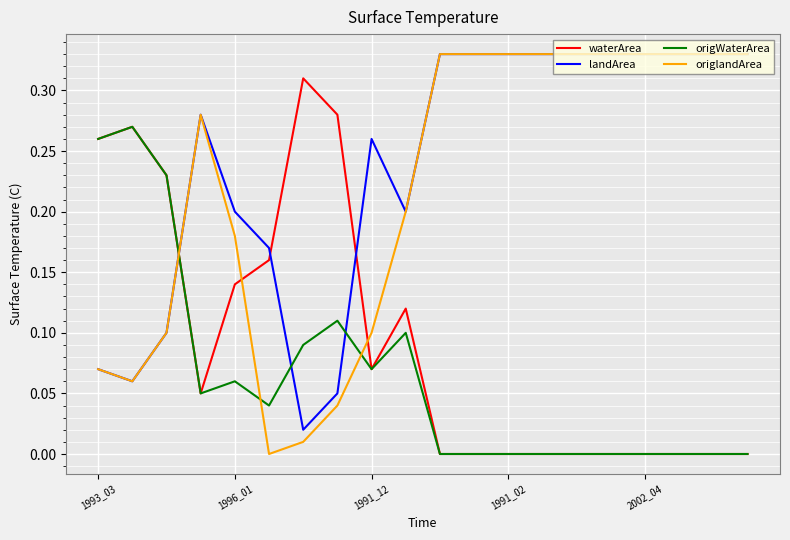

True or false: waterArea and landArea intersect in this chart.

True